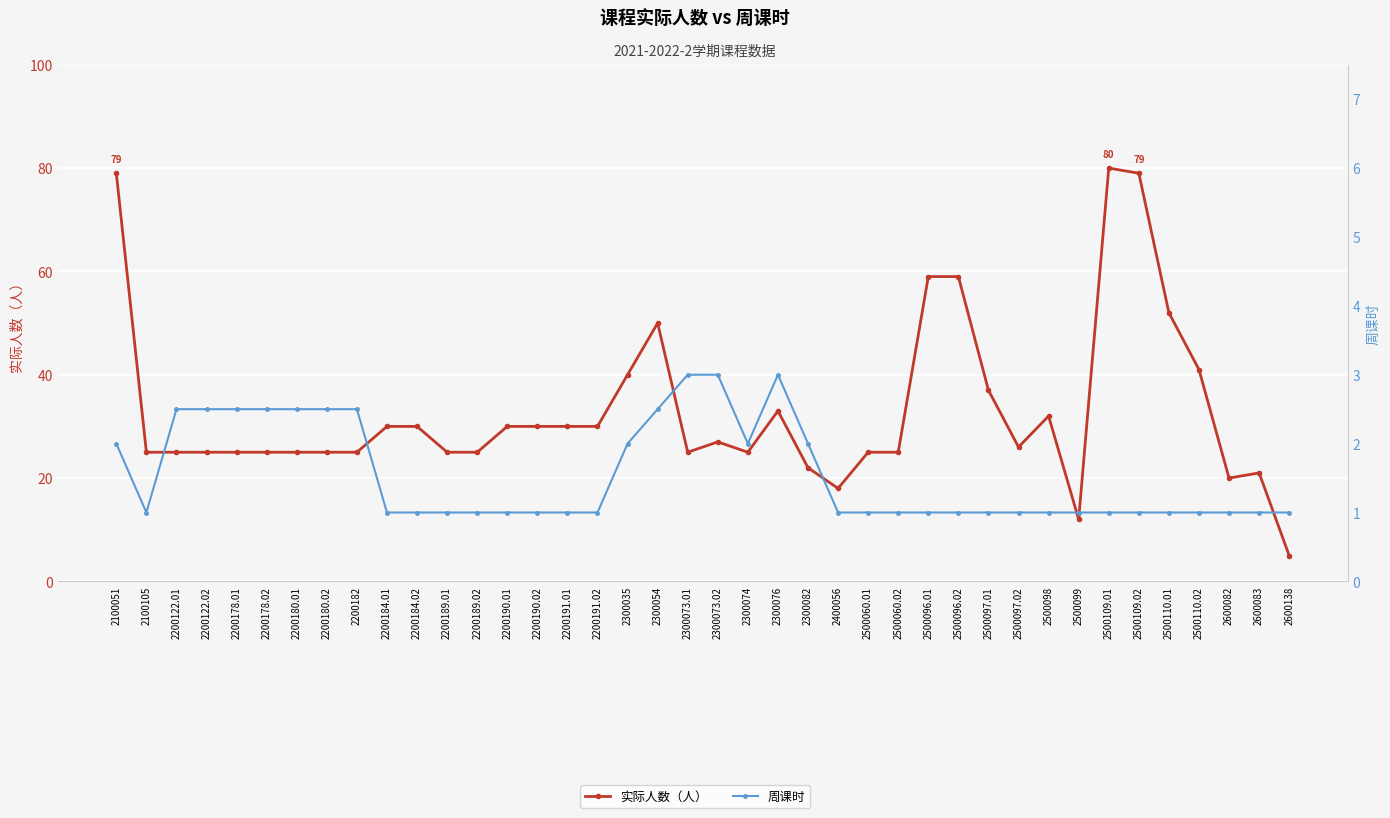

What is the smallest value displayed?

1.0